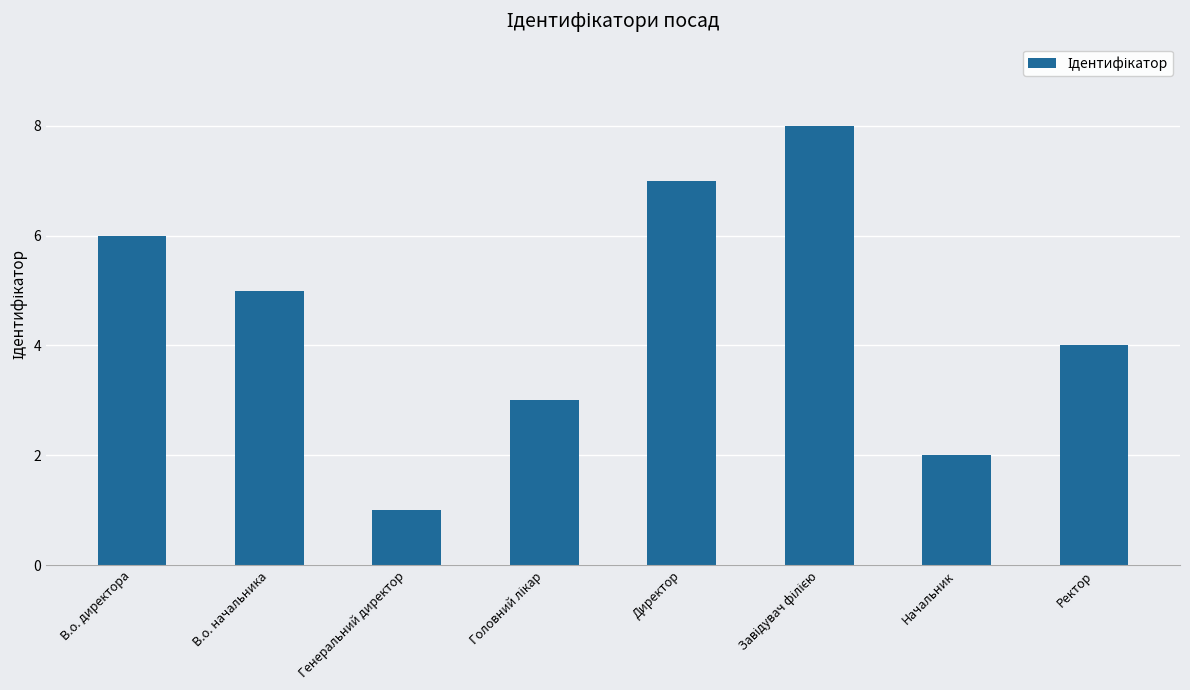

Reading left to right, extract all data points from this chart.

6	5	1	3	7	8	2	4